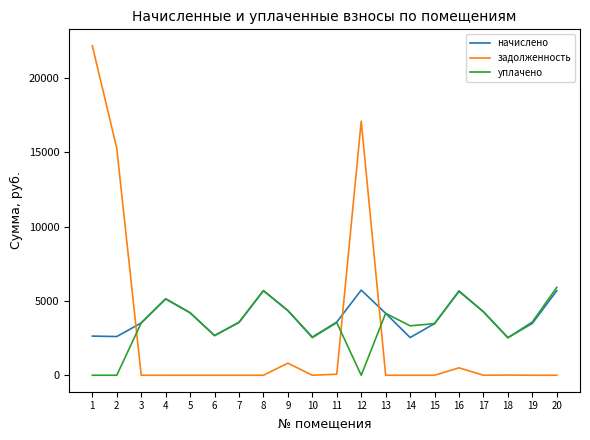

What is the sum of all задолженность values?

55924.5